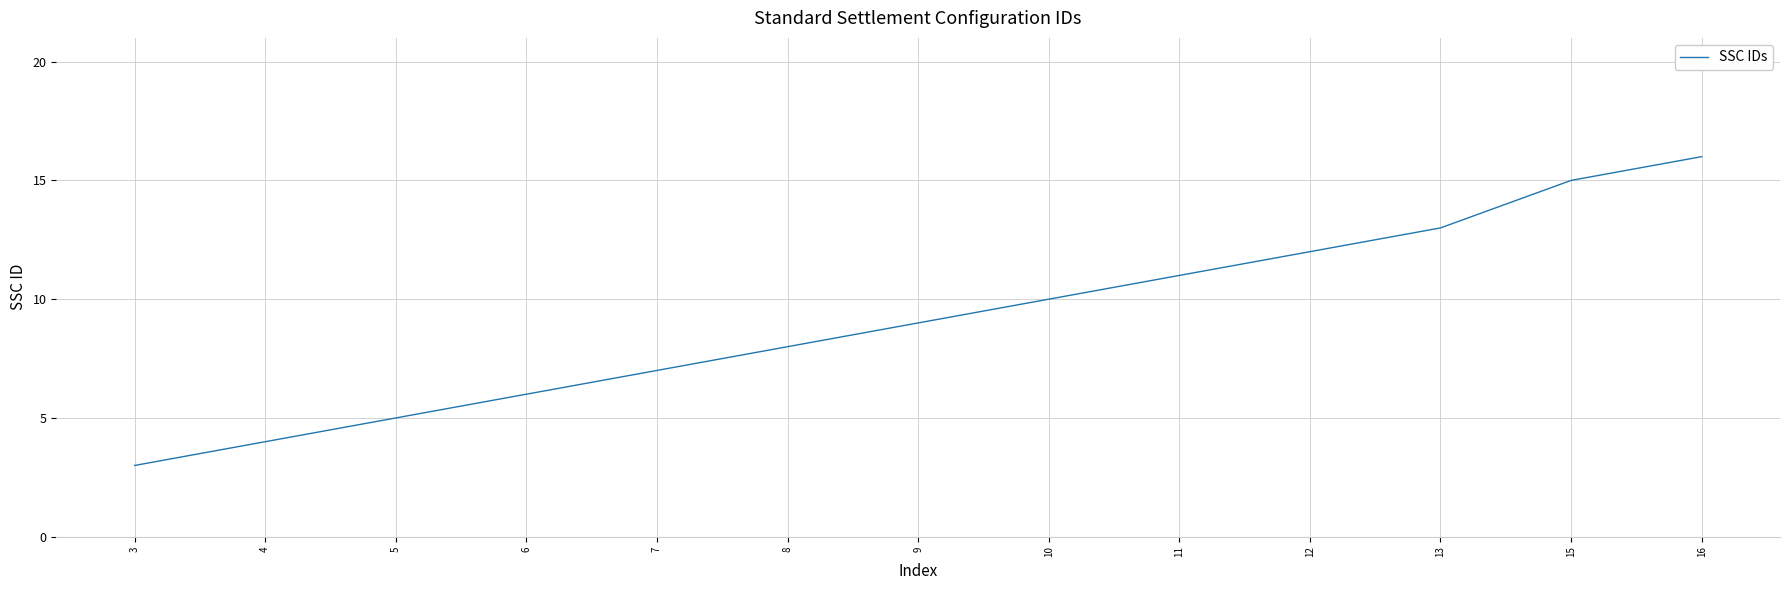

True or false: there are more than 2 points higher than both neighbors.

False